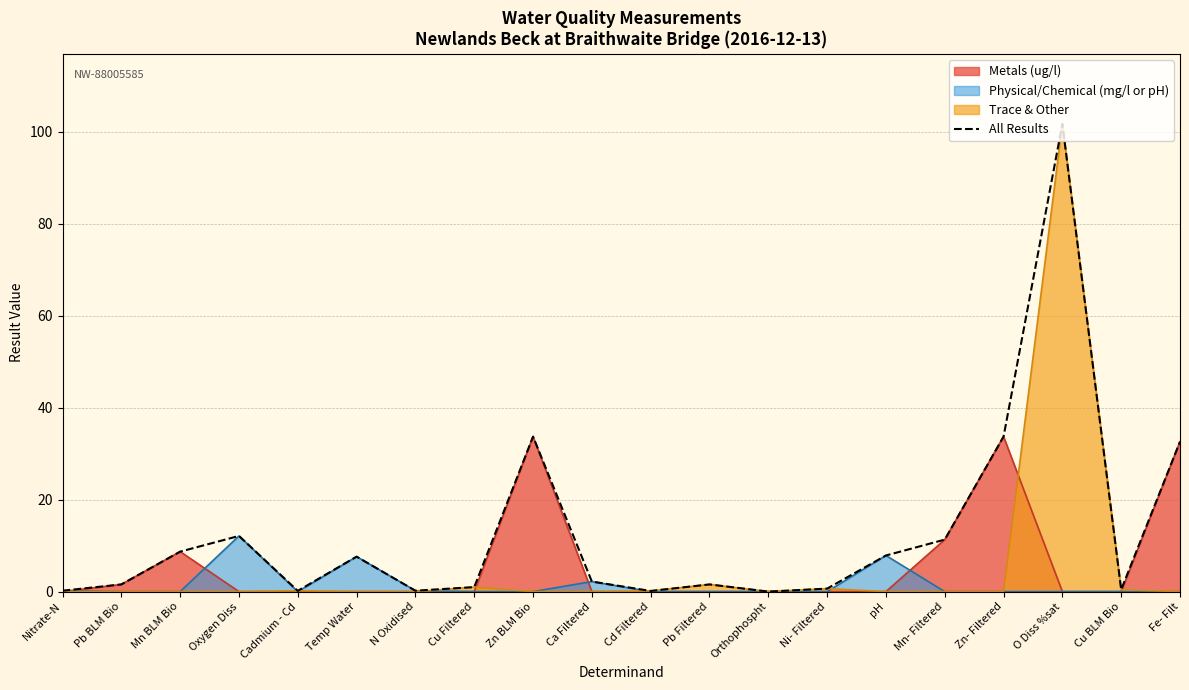

What is the greatest value displayed?

101.7